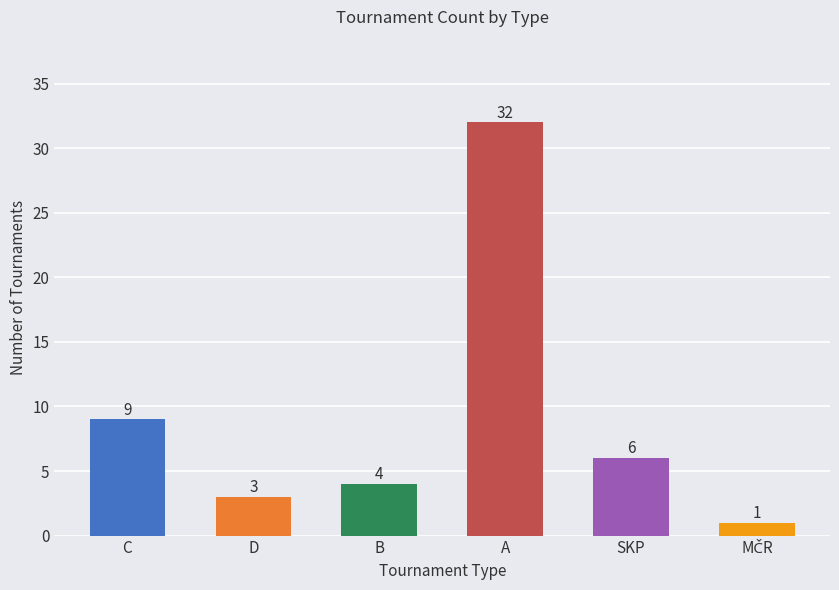

Approximately how many times larger is the value at C compared to D?

3.0